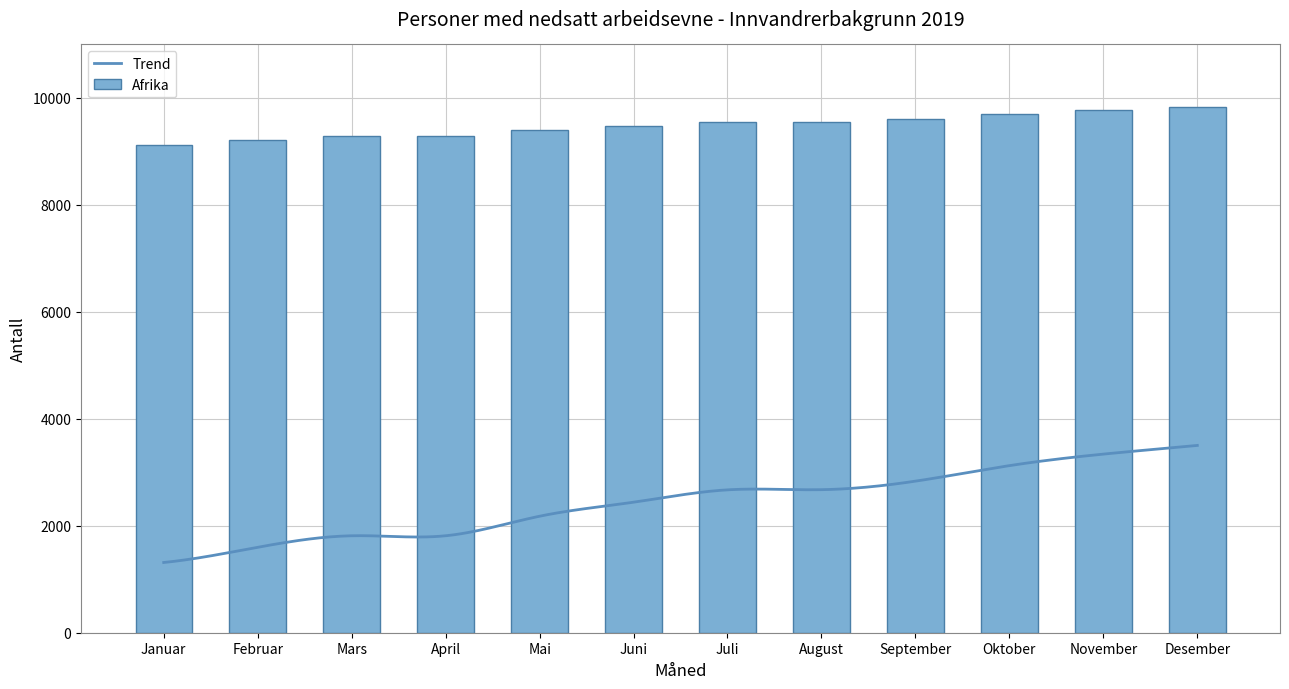

What is the minimum value for Trend?

1313.3